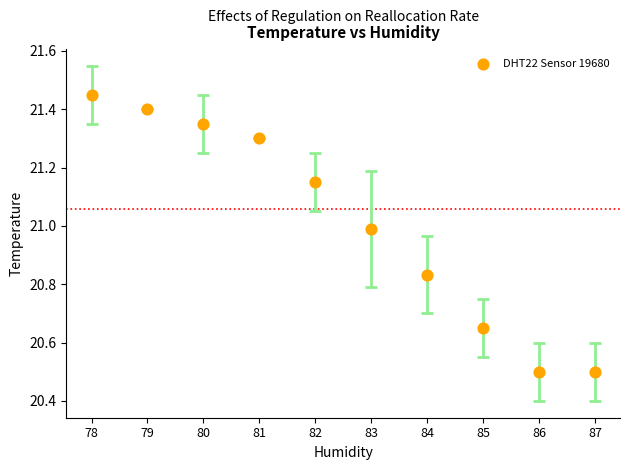

What is the range of X values (max minus min)?

9.0